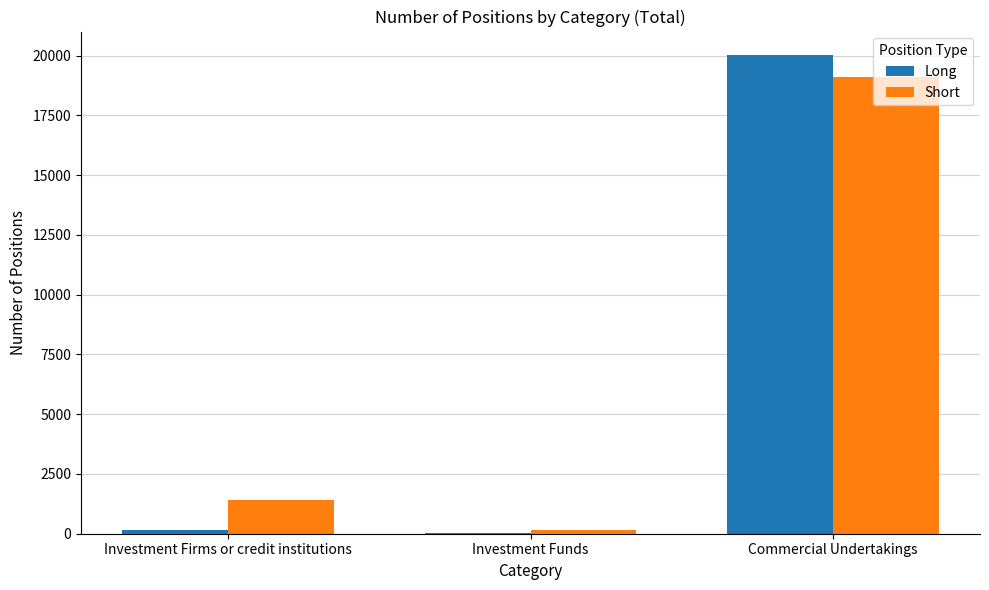

Reading left to right, list all the values displayed in this chart.

Long: Investment Firms or credit institutions=176	Investment Funds=26	Commercial Undertakings=20007
Short: Investment Firms or credit institutions=1413	Investment Funds=171	Commercial Undertakings=19099